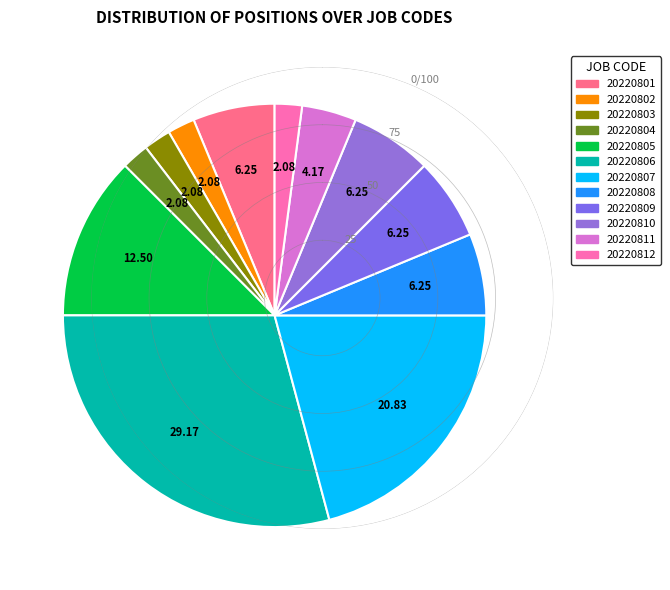

To the nearest percent, what is the combined percentage of 20220806 and 20220802?

31%